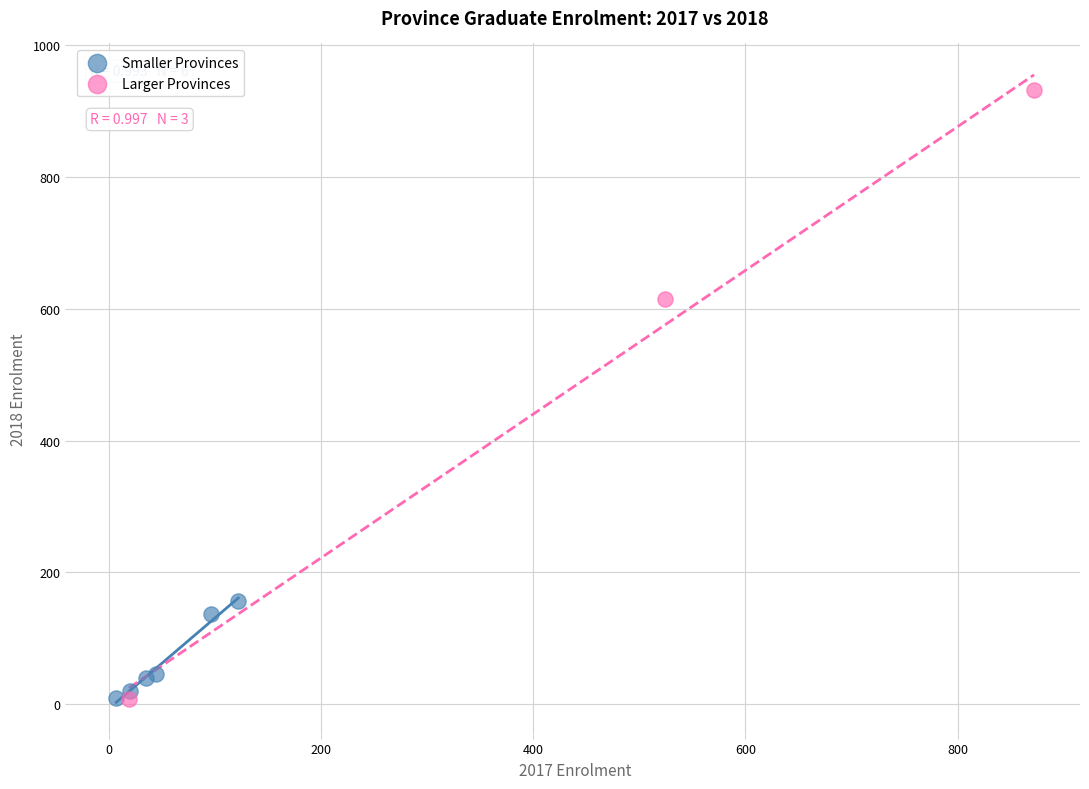

Which series contains the highest Y value?

Larger Provinces